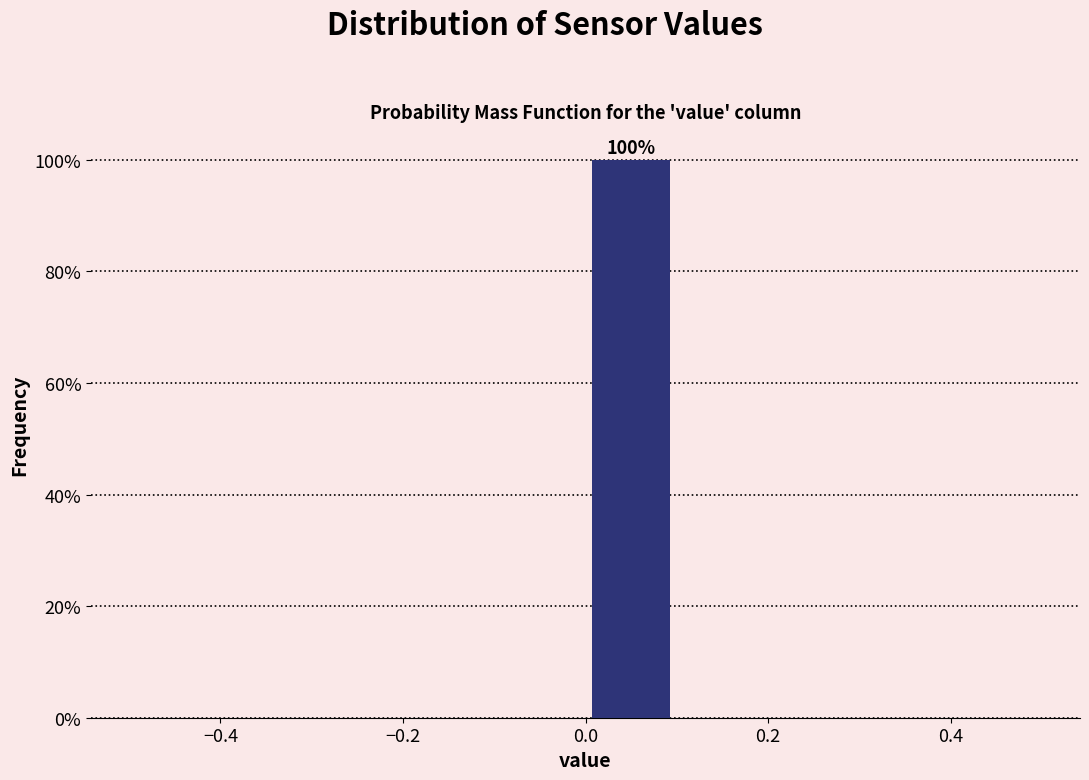

Over which range of the x-axis is the bar tallest?

0.0 to 0.1